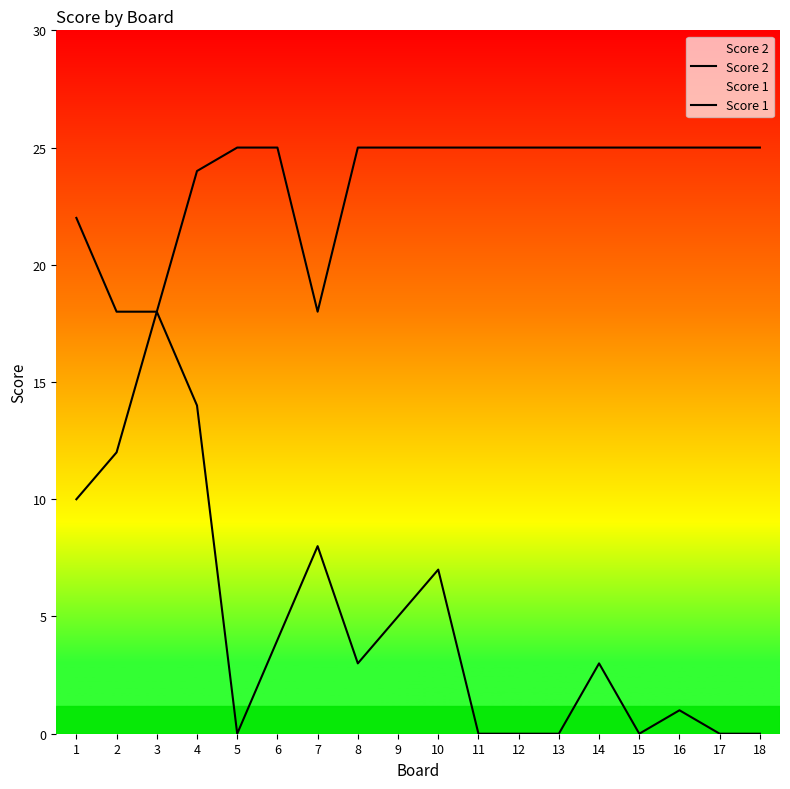

What is the difference between the highest and lowest values at 16?

24